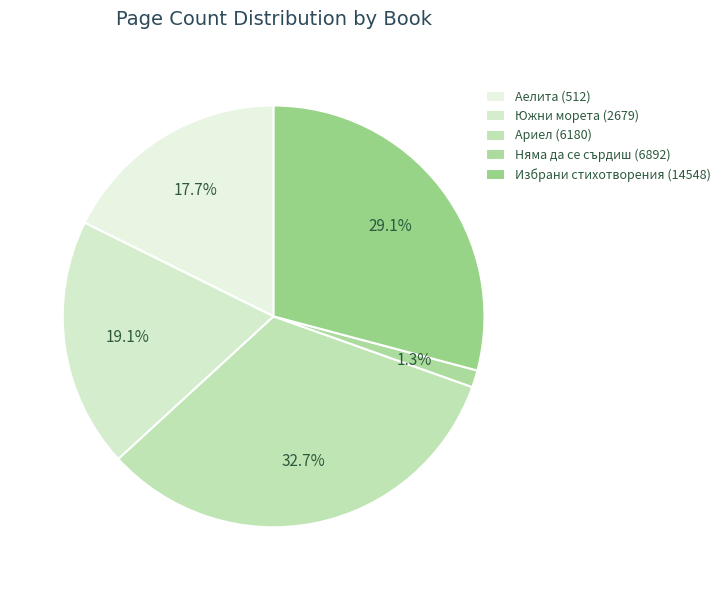

To the nearest percent, what portion does Ариел (6180) represent?

33%